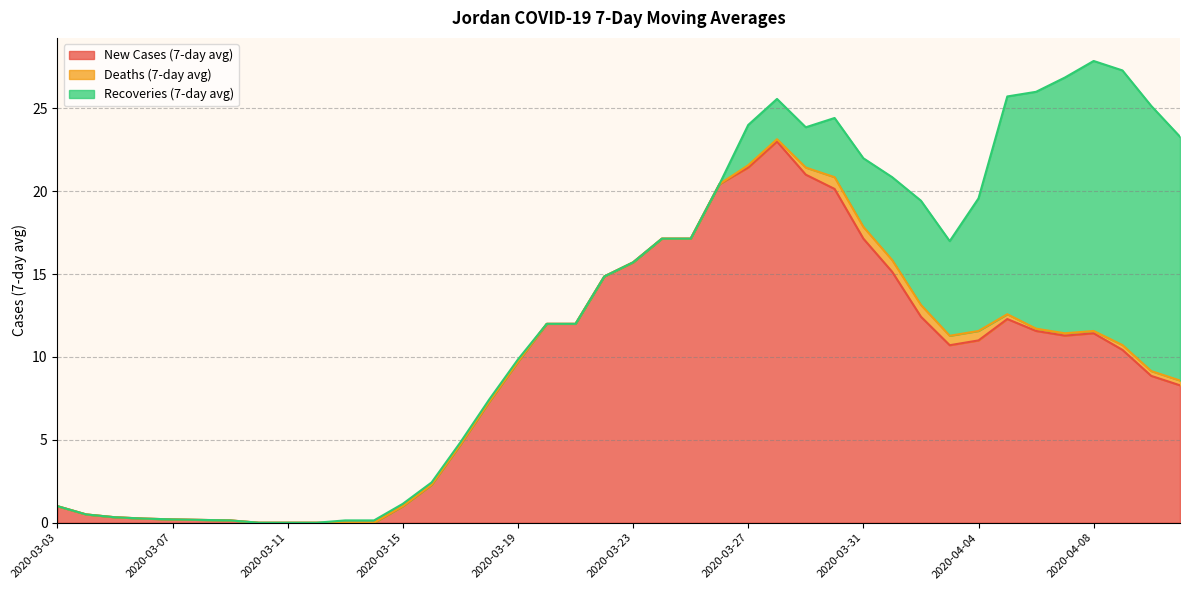

Reading left to right, what are all the values shown in this chart?

New Cases (7-day avg): 2020-03-03=1.0	2020-03-04=0.5	2020-03-05=0.3	2020-03-06=0.2	2020-03-07=0.2	2020-03-08=0.2	2020-03-09=0.1	2020-03-10=0.0	2020-03-11=0.0	2020-03-12=0.0	2020-03-13=0.0	2020-03-14=0.0	2020-03-15=1.0	2020-03-16=2.3	2020-03-17=4.7	2020-03-18=7.3	2020-03-19=9.7	2020-03-20=12.0	2020-03-21=12.0	2020-03-22=14.9	2020-03-23=15.7	2020-03-24=17.1	2020-03-25=17.1	2020-03-26=20.4	2020-03-27=21.4	2020-03-28=23.0	2020-03-29=21.0	2020-03-30=20.1	2020-03-31=17.1	2020-04-01=15.1	2020-04-02=12.4	2020-04-03=10.7	2020-04-04=11.0	2020-04-05=12.3	2020-04-06=11.6	2020-04-07=11.3	2020-04-08=11.4	2020-04-09=10.4	2020-04-10=8.9	2020-04-11=8.3
Deaths (7-day avg): 2020-03-03=0.0	2020-03-04=0.0	2020-03-05=0.0	2020-03-06=0.0	2020-03-07=0.0	2020-03-08=0.0	2020-03-09=0.0	2020-03-10=0.0	2020-03-11=0.0	2020-03-12=0.0	2020-03-13=0.0	2020-03-14=0.0	2020-03-15=0.0	2020-03-16=0.0	2020-03-17=0.0	2020-03-18=0.0	2020-03-19=0.0	2020-03-20=0.0	2020-03-21=0.0	2020-03-22=0.0	2020-03-23=0.0	2020-03-24=0.0	2020-03-25=0.0	2020-03-26=0.0	2020-03-27=0.1	2020-03-28=0.1	2020-03-29=0.4	2020-03-30=0.7	2020-03-31=0.7	2020-04-01=0.7	2020-04-02=0.7	2020-04-03=0.6	2020-04-04=0.6	2020-04-05=0.3	2020-04-06=0.1	2020-04-07=0.1	2020-04-08=0.1	2020-04-09=0.3	2020-04-10=0.3	2020-04-11=0.3
Recoveries (7-day avg): 2020-03-03=0.0	2020-03-04=0.0	2020-03-05=0.0	2020-03-06=0.0	2020-03-07=0.0	2020-03-08=0.0	2020-03-09=0.0	2020-03-10=0.0	2020-03-11=0.0	2020-03-12=0.0	2020-03-13=0.1	2020-03-14=0.1	2020-03-15=0.1	2020-03-16=0.1	2020-03-17=0.1	2020-03-18=0.1	2020-03-19=0.1	2020-03-20=0.0	2020-03-21=0.0	2020-03-22=0.0	2020-03-23=0.0	2020-03-24=0.0	2020-03-25=0.0	2020-03-26=0.0	2020-03-27=2.4	2020-03-28=2.4	2020-03-29=2.4	2020-03-30=3.6	2020-03-31=4.1	2020-04-01=5.0	2020-04-02=6.3	2020-04-03=5.7	2020-04-04=8.0	2020-04-05=13.1	2020-04-06=14.3	2020-04-07=15.4	2020-04-08=16.3	2020-04-09=16.6	2020-04-10=16.0	2020-04-11=14.7